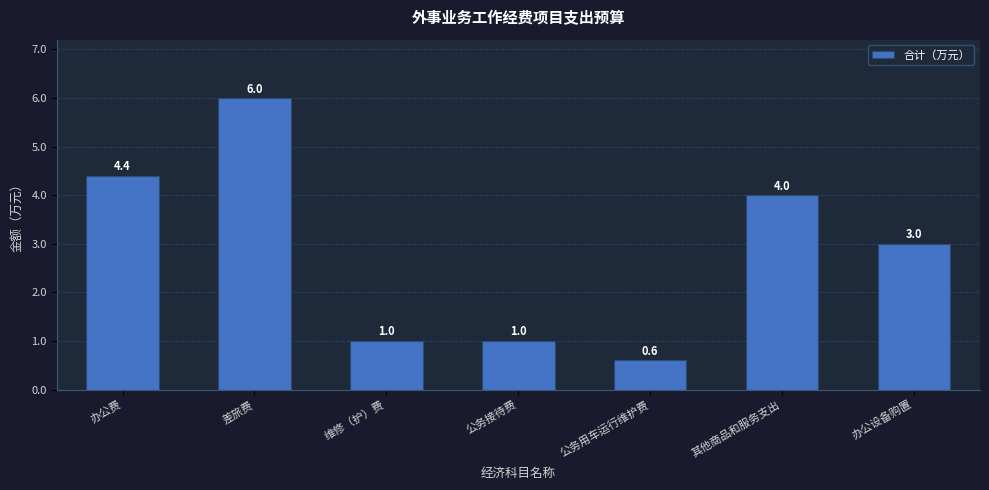

Read the value at 办公费.

4.4